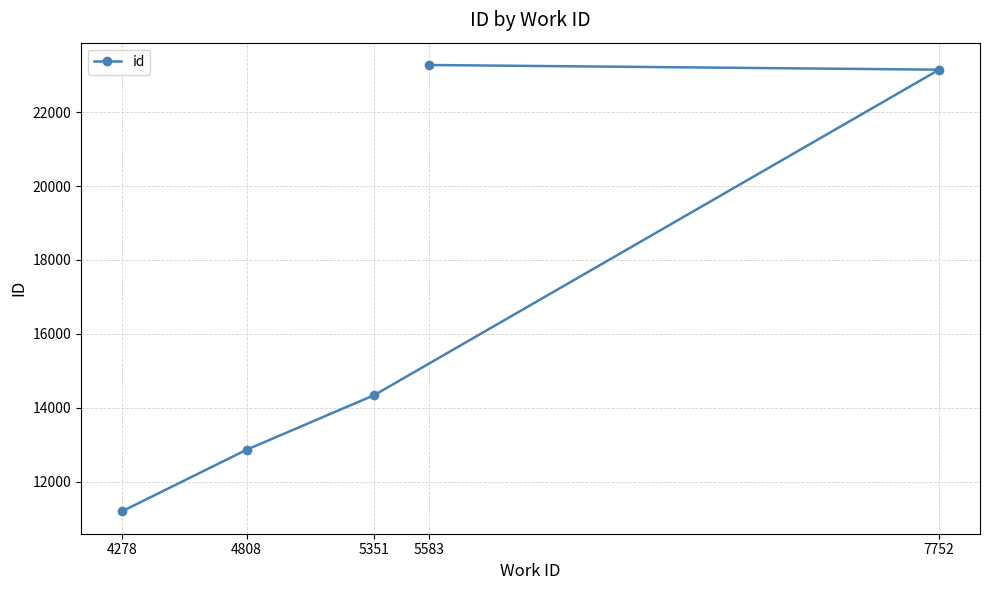

Is this an area chart (filled region under the line)?

No